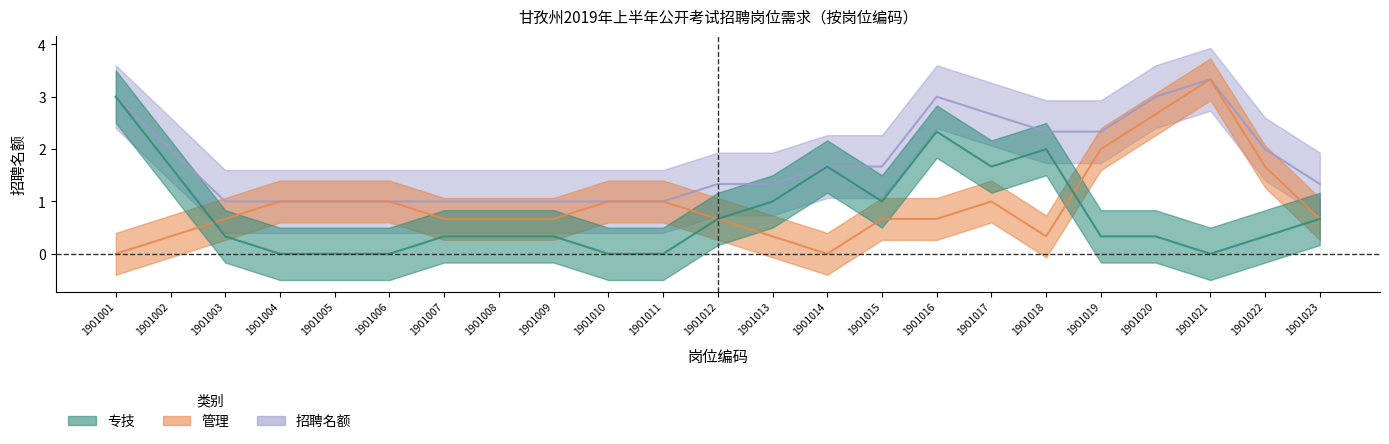

What are all the series names shown in the legend?

专技, 管理, 招聘名额